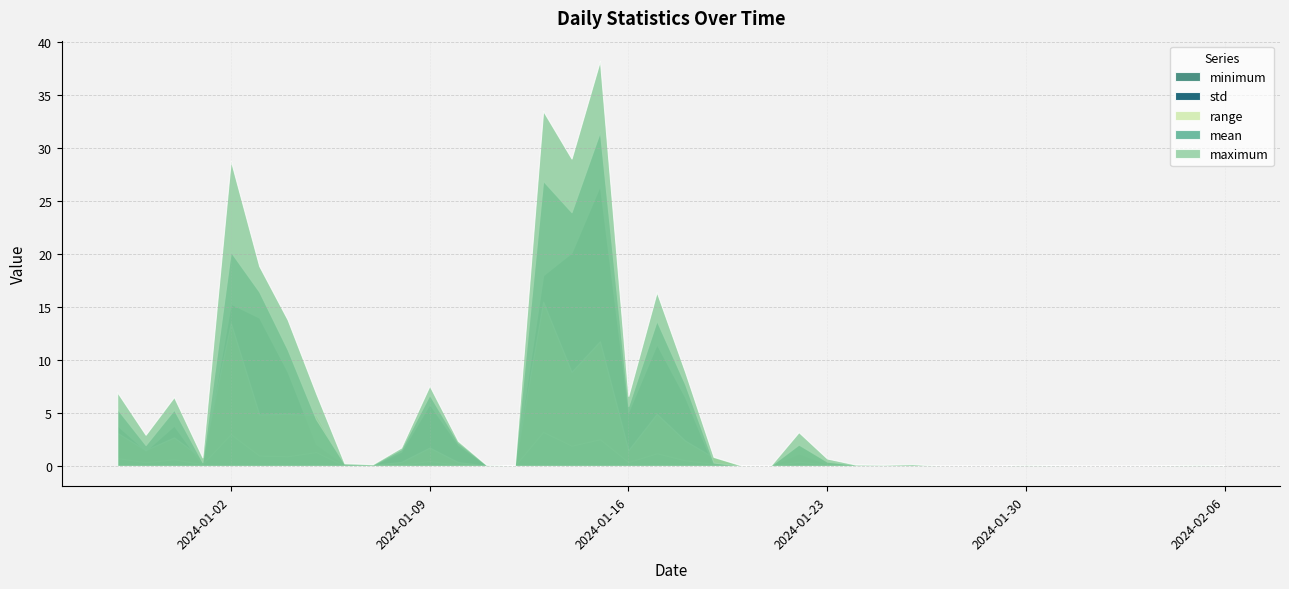

Reading left to right, extract all data points from this chart.

minimum: 2023-12-29=3.8	2023-12-30=1.4	2023-12-31=3.8	2024-01-01=0.1	2024-01-02=15.3	2024-01-03=14.0	2024-01-04=8.9	2024-01-05=2.1	2024-01-06=0.2	2024-01-07=0.1	2024-01-08=1.4	2024-01-09=5.8	2024-01-10=2.0	2024-01-11=0.1	2024-01-12=0.0	2024-01-13=18.0	2024-01-14=20.1	2024-01-15=26.5	2024-01-16=5.1	2024-01-17=11.5	2024-01-18=6.5	2024-01-19=0.1	2024-01-20=0.0	2024-01-21=0.0	2024-01-22=1.2	2024-01-23=0.2	2024-01-24=0.1	2024-01-25=0.1	2024-01-26=0.1	2024-01-27=0.0	2024-01-28=0.0	2024-01-29=0.0	2024-01-30=0.0	2024-01-31=0.0	2024-02-01=0.0	2024-02-02=0.0	2024-02-03=0.0	2024-02-04=0.0	2024-02-05=0.0	2024-02-06=0.0
mean: 2023-12-29=5.4	2023-12-30=2.0	2023-12-31=5.3	2024-01-01=0.4	2024-01-02=20.2	2024-01-03=16.4	2024-01-04=11.0	2024-01-05=4.4	2024-01-06=0.2	2024-01-07=0.1	2024-01-08=1.6	2024-01-09=6.7	2024-01-10=2.2	2024-01-11=0.1	2024-01-12=0.0	2024-01-13=26.9	2024-01-14=24.0	2024-01-15=31.5	2024-01-16=5.6	2024-01-17=13.7	2024-01-18=7.7	2024-01-19=0.3	2024-01-20=0.0	2024-01-21=0.0	2024-01-22=2.0	2024-01-23=0.4	2024-01-24=0.1	2024-01-25=0.1	2024-01-26=0.1	2024-01-27=0.0	2024-01-28=0.0	2024-01-29=0.0	2024-01-30=0.1	2024-01-31=0.0	2024-02-01=0.0	2024-02-02=0.0	2024-02-03=0.0	2024-02-04=0.0	2024-02-05=0.1	2024-02-06=0.0
maximum: 2023-12-29=7.0	2023-12-30=2.9	2023-12-31=6.5	2024-01-01=0.8	2024-01-02=28.8	2024-01-03=18.9	2024-01-04=13.8	2024-01-05=6.9	2024-01-06=0.3	2024-01-07=0.2	2024-01-08=1.7	2024-01-09=7.6	2024-01-10=2.4	2024-01-11=0.1	2024-01-12=0.0	2024-01-13=33.5	2024-01-14=29.0	2024-01-15=38.2	2024-01-16=6.6	2024-01-17=16.4	2024-01-18=8.9	2024-01-19=0.9	2024-01-20=0.0	2024-01-21=0.0	2024-01-22=3.2	2024-01-23=0.7	2024-01-24=0.1	2024-01-25=0.1	2024-01-26=0.2	2024-01-27=0.0	2024-01-28=0.0	2024-01-29=0.0	2024-01-30=0.1	2024-01-31=0.0	2024-02-01=0.0	2024-02-02=0.0	2024-02-03=0.0	2024-02-04=0.0	2024-02-05=0.1	2024-02-06=0.0
std: 2023-12-29=0.7	2023-12-30=0.3	2023-12-31=0.6	2024-01-01=0.2	2024-01-02=3.0	2024-01-03=1.0	2024-01-04=0.9	2024-01-05=1.3	2024-01-06=0.0	2024-01-07=0.0	2024-01-08=0.1	2024-01-09=0.5	2024-01-10=0.1	2024-01-11=0.0	2024-01-12=0.0	2024-01-13=3.2	2024-01-14=1.9	2024-01-15=2.5	2024-01-16=0.4	2024-01-17=1.2	2024-01-18=0.5	2024-01-19=0.2	2024-01-20=0.0	2024-01-21=0.0	2024-01-22=0.4	2024-01-23=0.1	2024-01-24=0.0	2024-01-25=0.0	2024-01-26=0.0	2024-01-27=0.0	2024-01-28=0.0	2024-01-29=0.0	2024-01-30=0.0	2024-01-31=0.0	2024-02-01=0.0	2024-02-02=0.0	2024-02-03=0.0	2024-02-04=0.0	2024-02-05=0.0	2024-02-06=0.0
range: 2023-12-29=3.1	2023-12-30=1.5	2023-12-31=2.7	2024-01-01=0.7	2024-01-02=13.5	2024-01-03=4.9	2024-01-04=4.9	2024-01-05=4.8	2024-01-06=0.1	2024-01-07=0.1	2024-01-08=0.4	2024-01-09=1.7	2024-01-10=0.4	2024-01-11=0.0	2024-01-12=0.0	2024-01-13=15.5	2024-01-14=8.9	2024-01-15=11.8	2024-01-16=1.5	2024-01-17=4.9	2024-01-18=2.4	2024-01-19=0.8	2024-01-20=0.0	2024-01-21=0.0	2024-01-22=2.0	2024-01-23=0.5	2024-01-24=0.1	2024-01-25=0.1	2024-01-26=0.1	2024-01-27=0.0	2024-01-28=0.0	2024-01-29=0.0	2024-01-30=0.1	2024-01-31=0.0	2024-02-01=0.0	2024-02-02=0.0	2024-02-03=0.0	2024-02-04=0.0	2024-02-05=0.1	2024-02-06=0.0